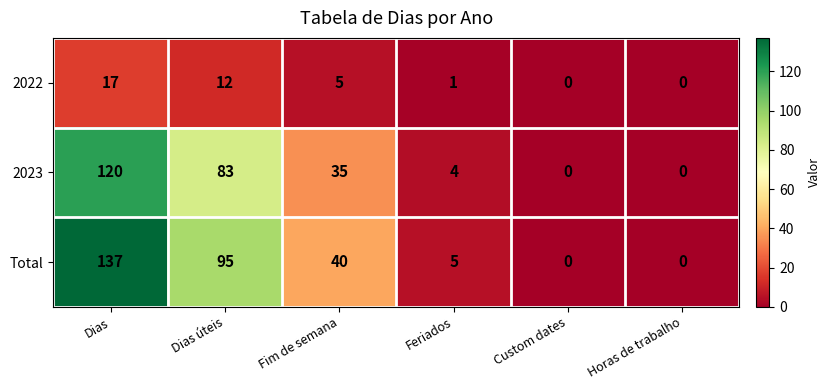

At which category does the chart reach its peak across all series?

Dias